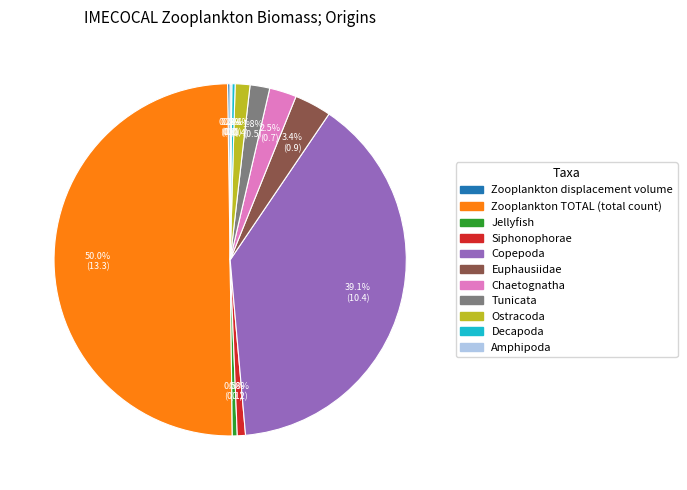

Does Siphonophorae represent more than half of the total?

No